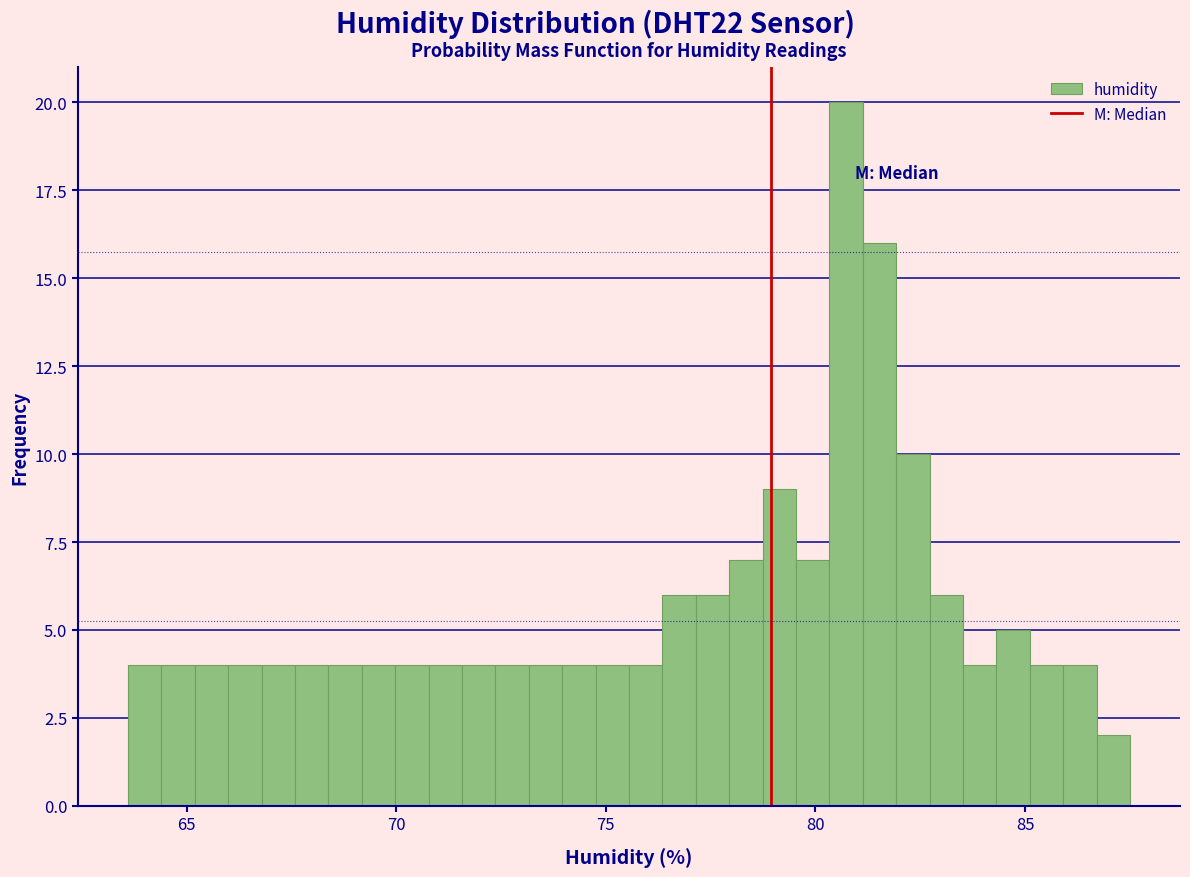

Around what value on the x-axis is the tallest bar? Give the approximate position of its centre, as read against the axis.

80.5